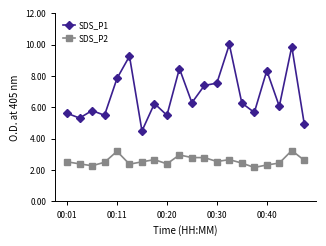

True or false: SDS_P1 and SDS_P2 intersect in this chart.

False